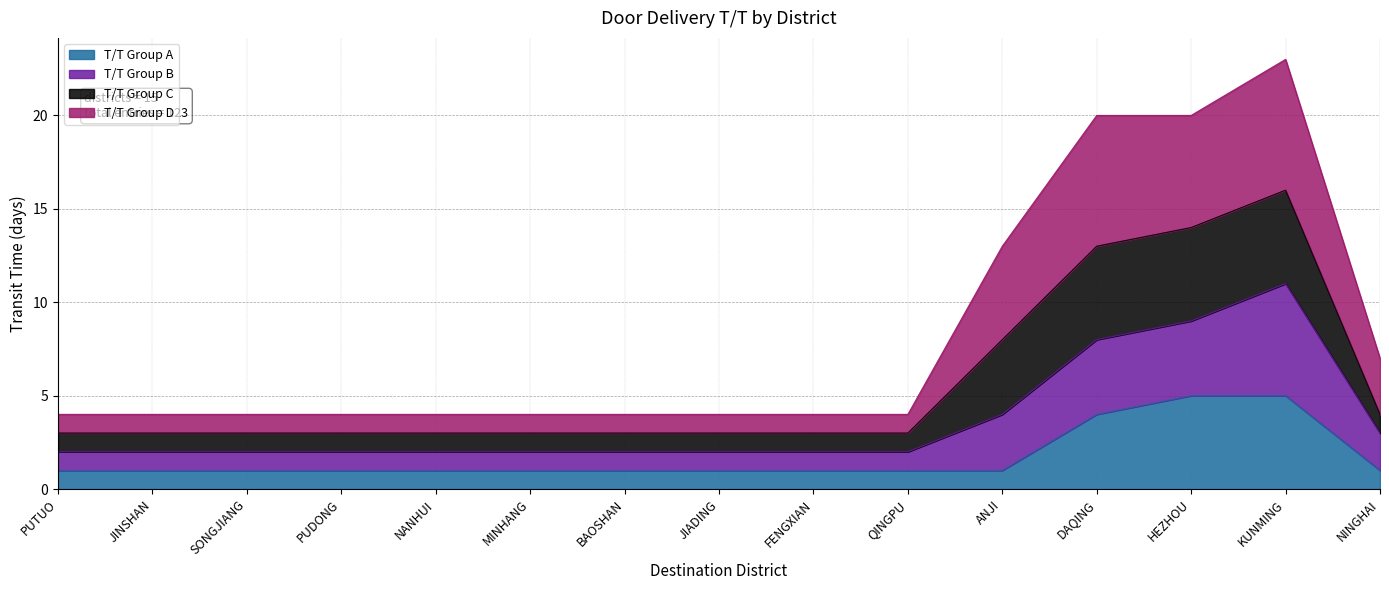

True or false: T/T Group A has more than 1 points higher than both neighbors.

False